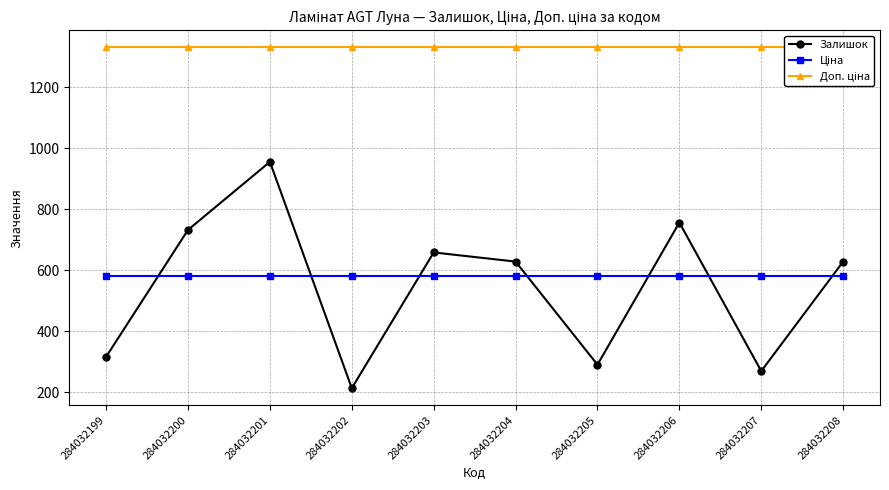

At which category is the sum across all series the highest?

284032201